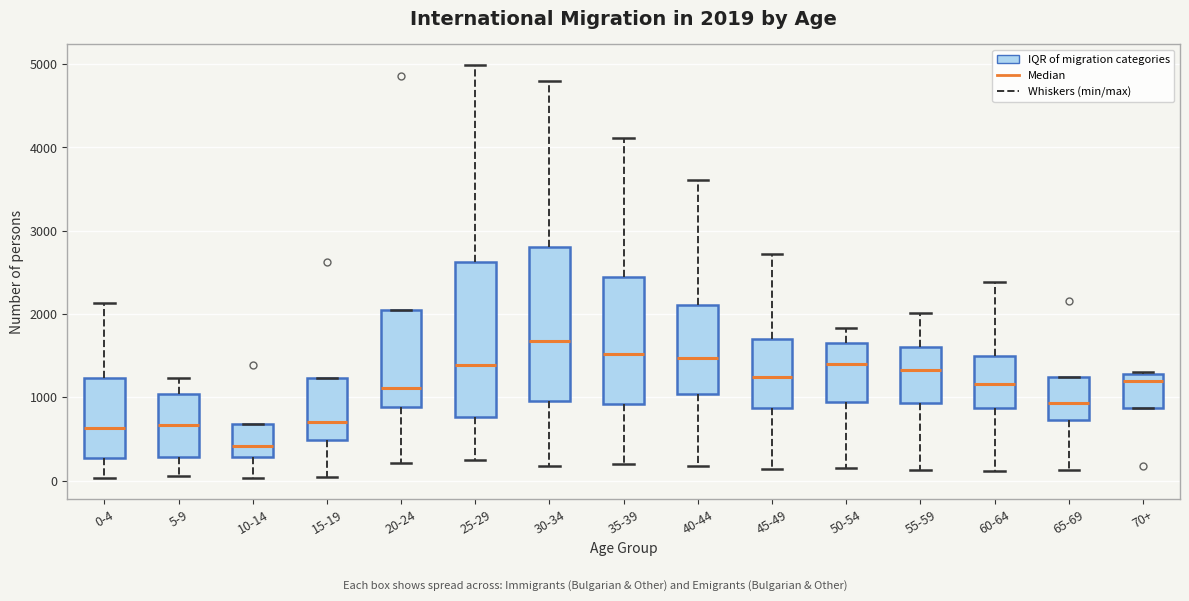

Which box's median line is the lowest?

10-14